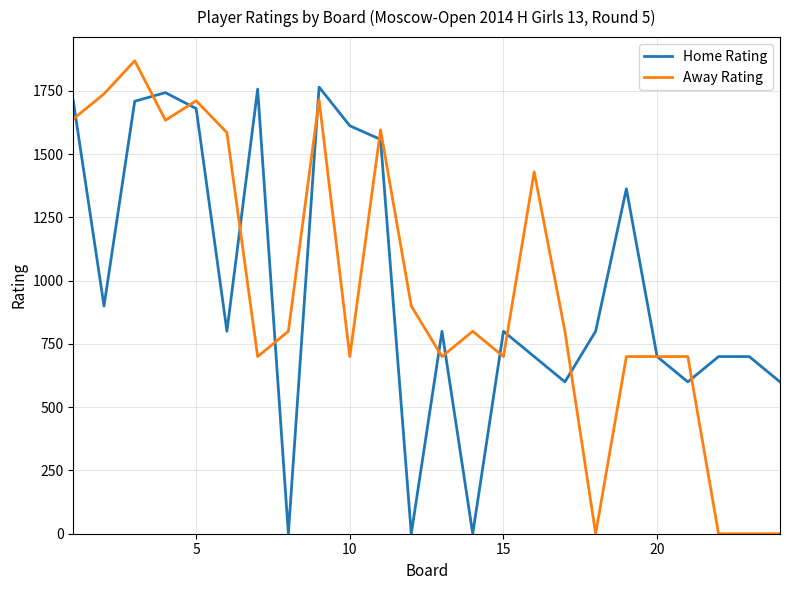

Does the chart have visible grid lines?

Yes